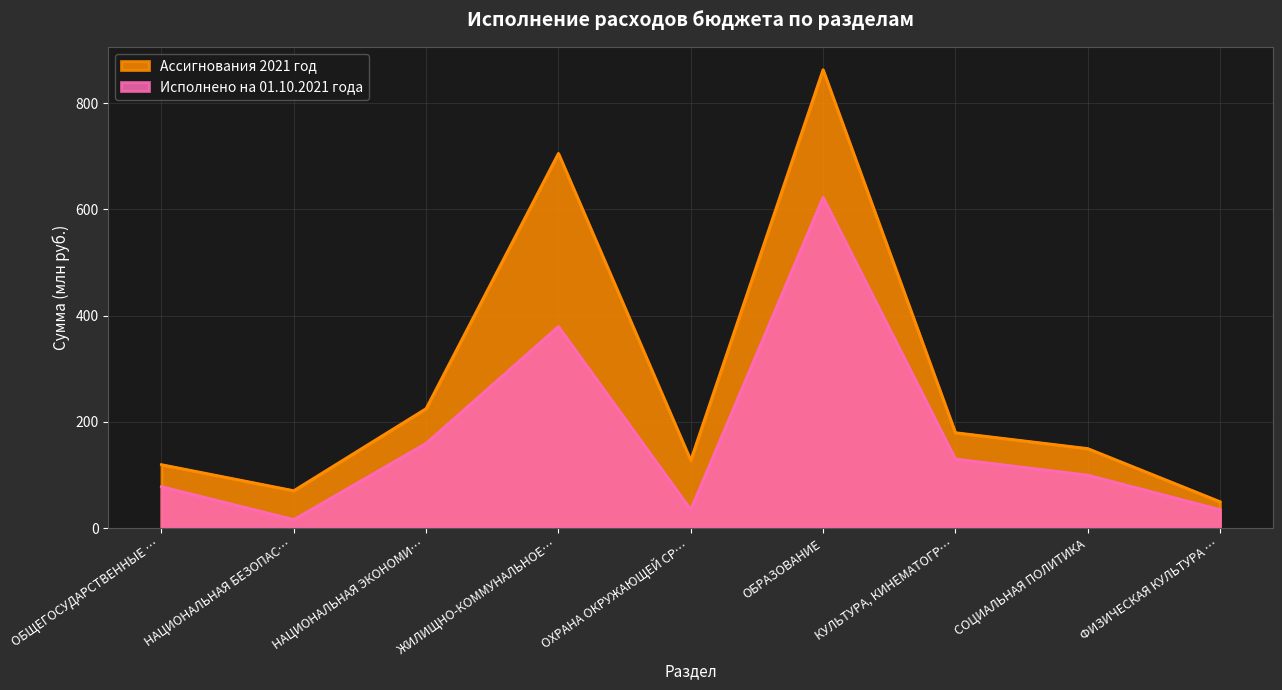

What are all the series names shown in the legend?

Ассигнования 2021 год, Исполнено на 01.10.2021 года